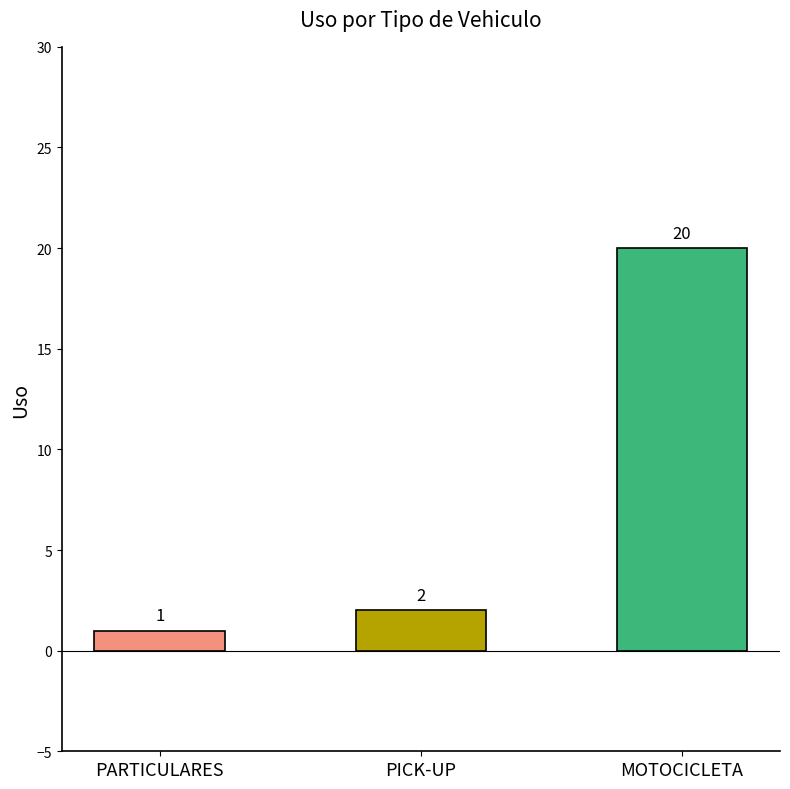

Read the value at MOTOCICLETA, to the nearest 10.

20